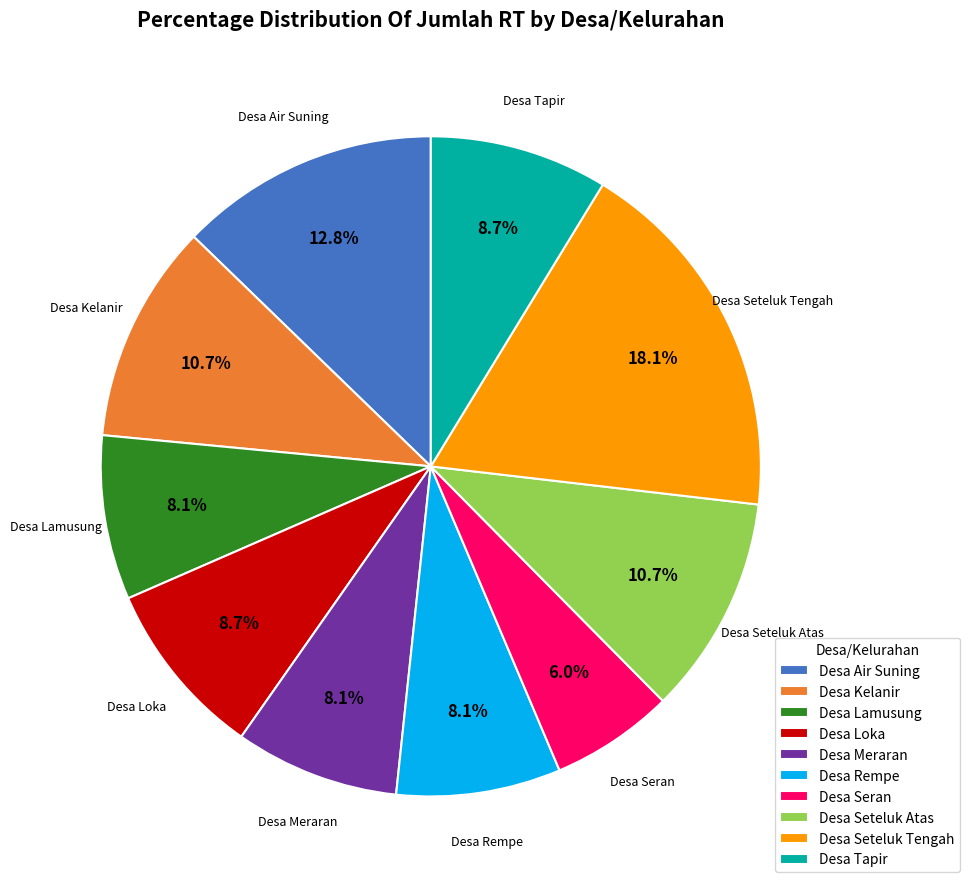

The Desa Meraran slice represents 8% of the pie. True or false?

True